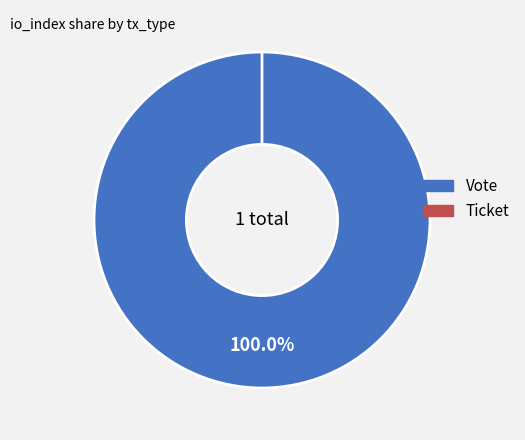

How many slices are in this pie chart?

2